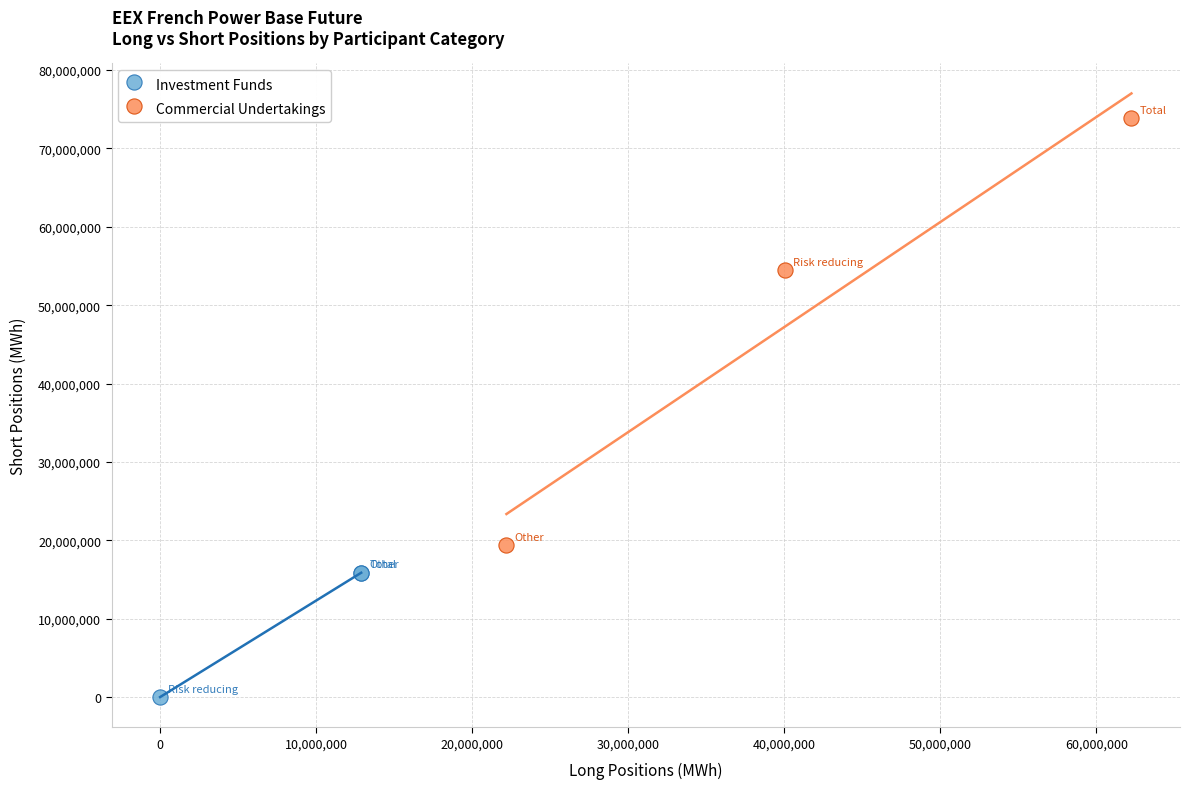

Which series reaches the minimum Y coordinate?

Investment Funds